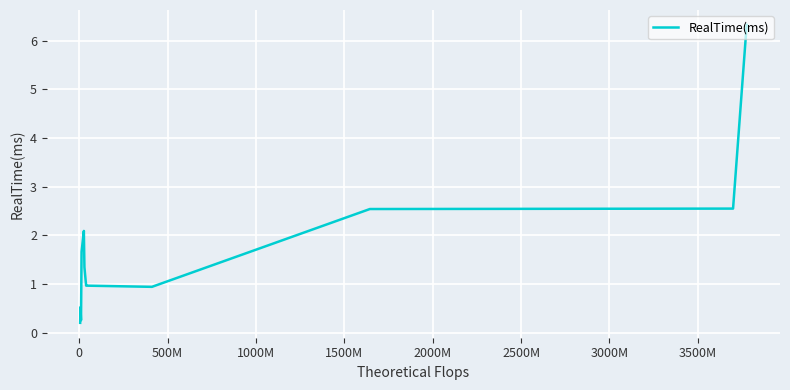

How many interior local valleys (lower than both neighbors) does the data have?

1